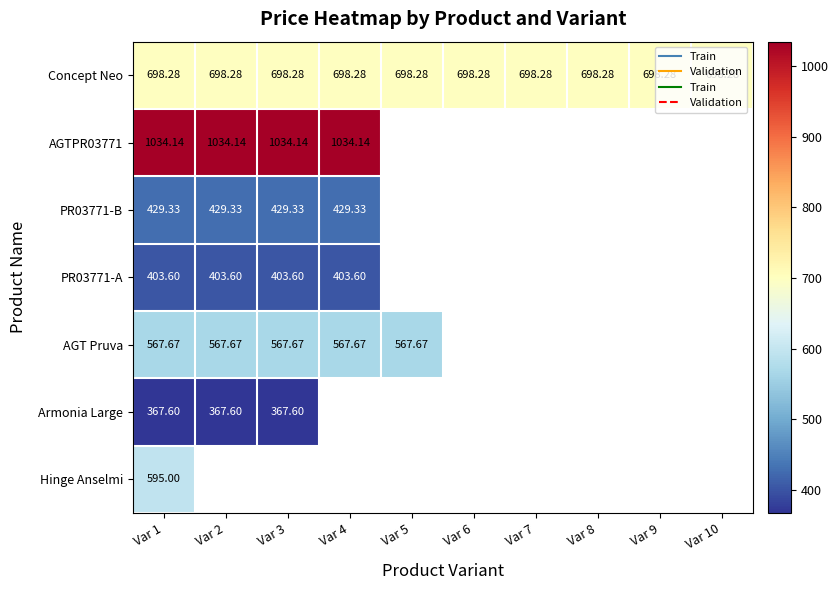

What is the greatest value displayed?

1034.1